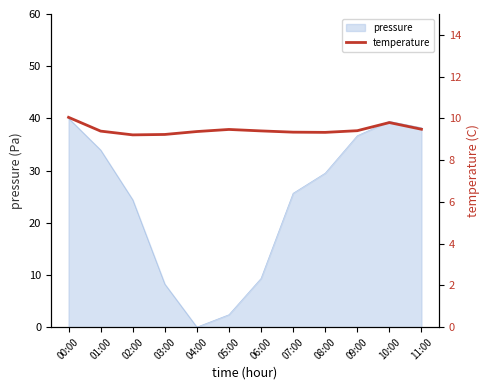

Which category has the highest value across all series?

00:00